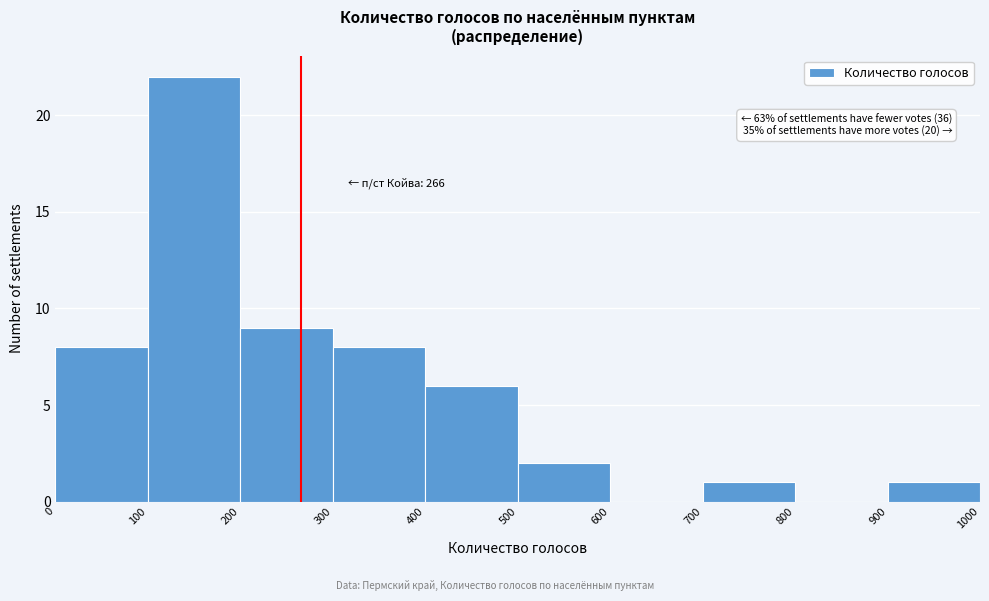

Which range on the x-axis has the tallest bar?

100 to 200